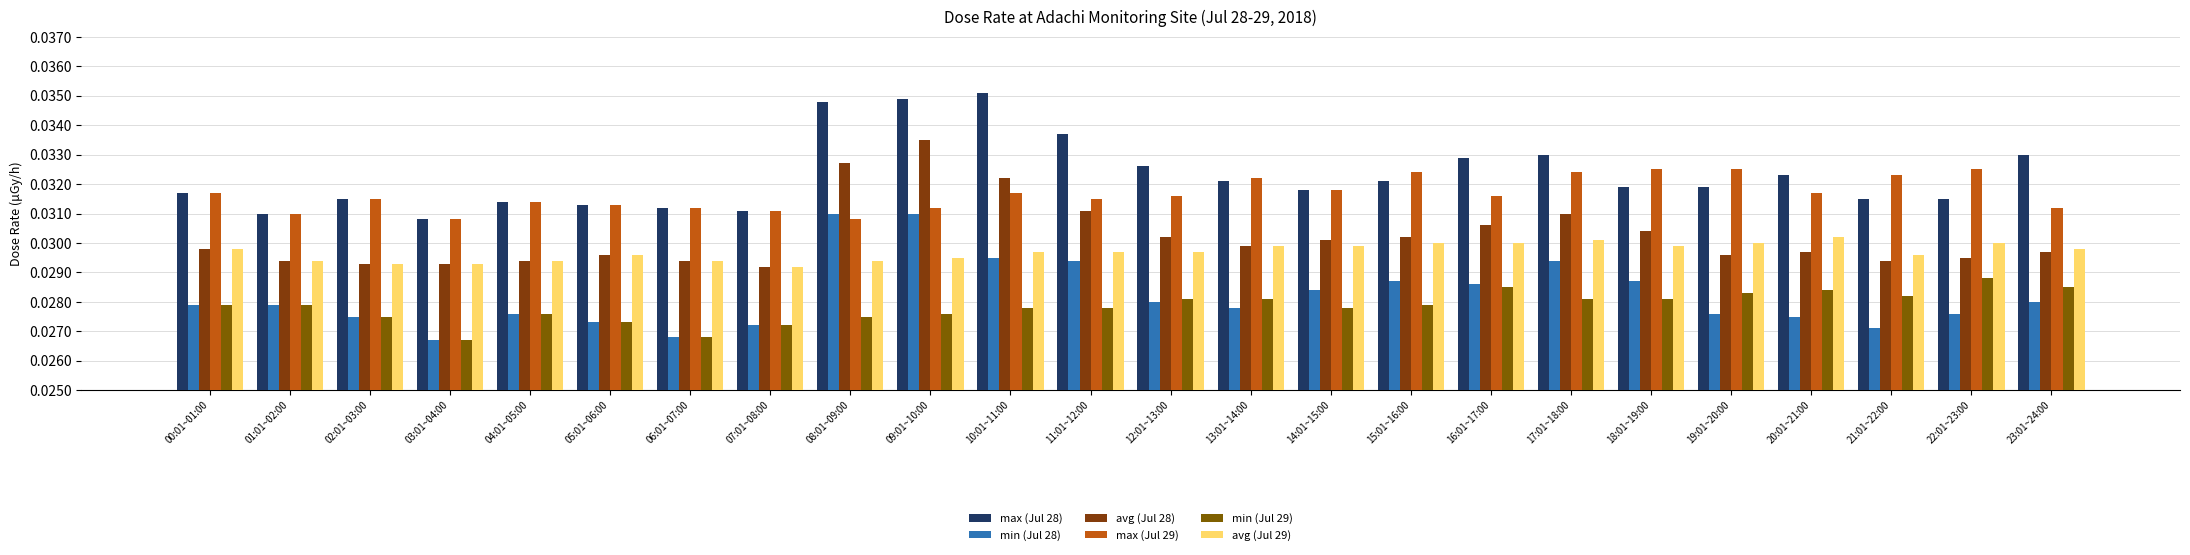

Between 08:01~09:00 and 19:01~20:00, which series saw the biggest shift?

min (Jul 28)